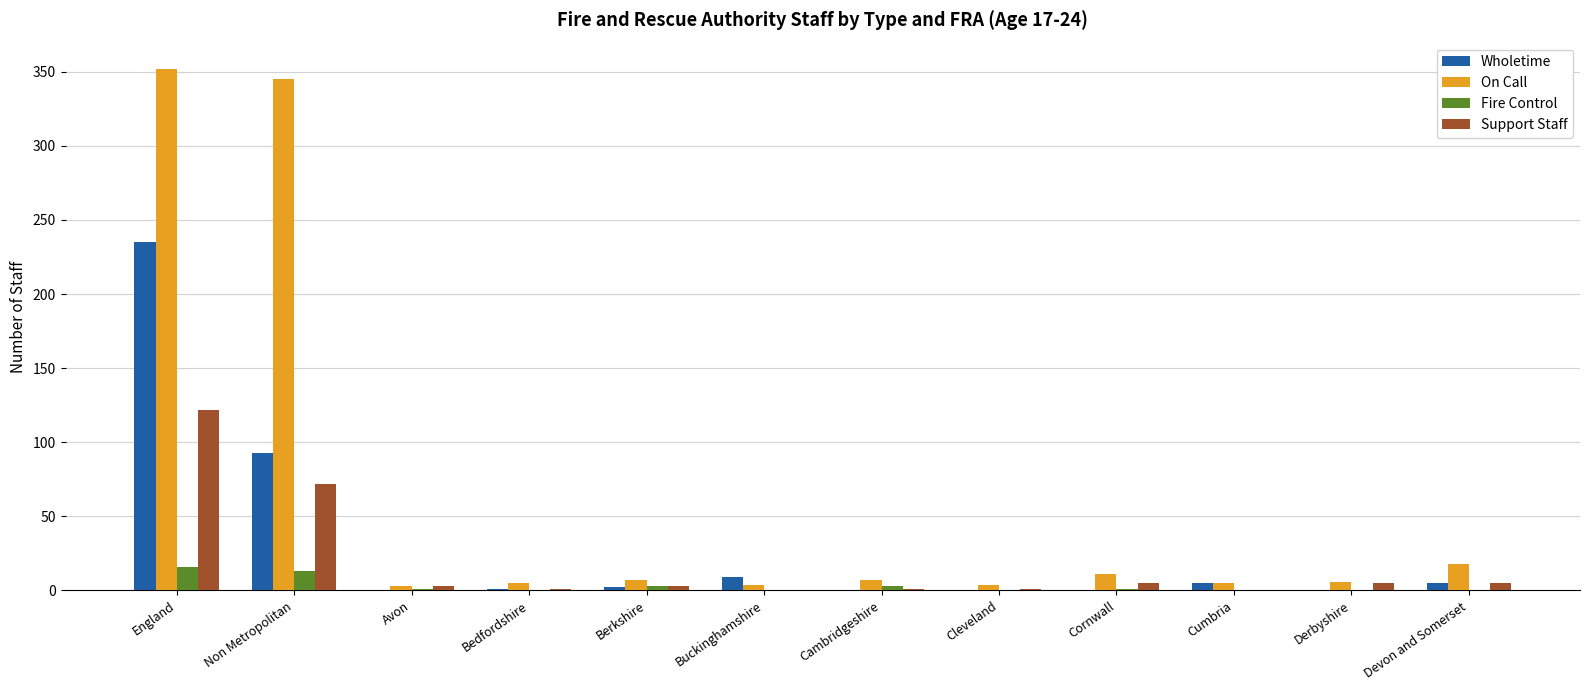

Which series has the largest total across all categories?

On Call